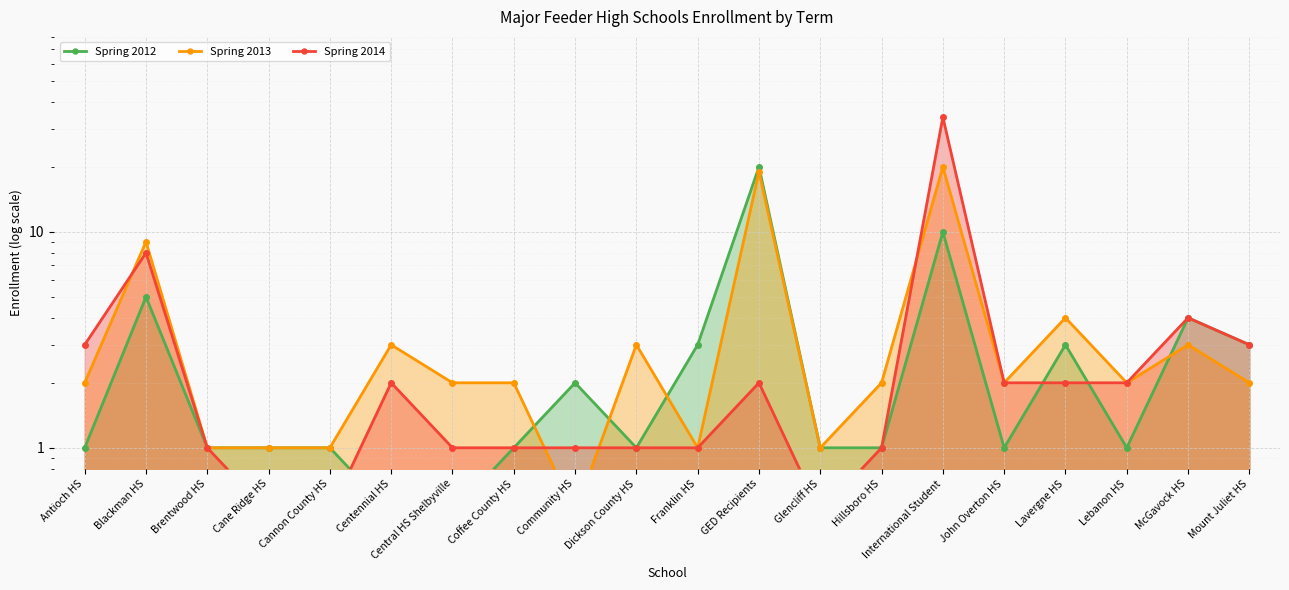

The value of Spring 2012 at Lavergne HS is 3.0. True or false?

True